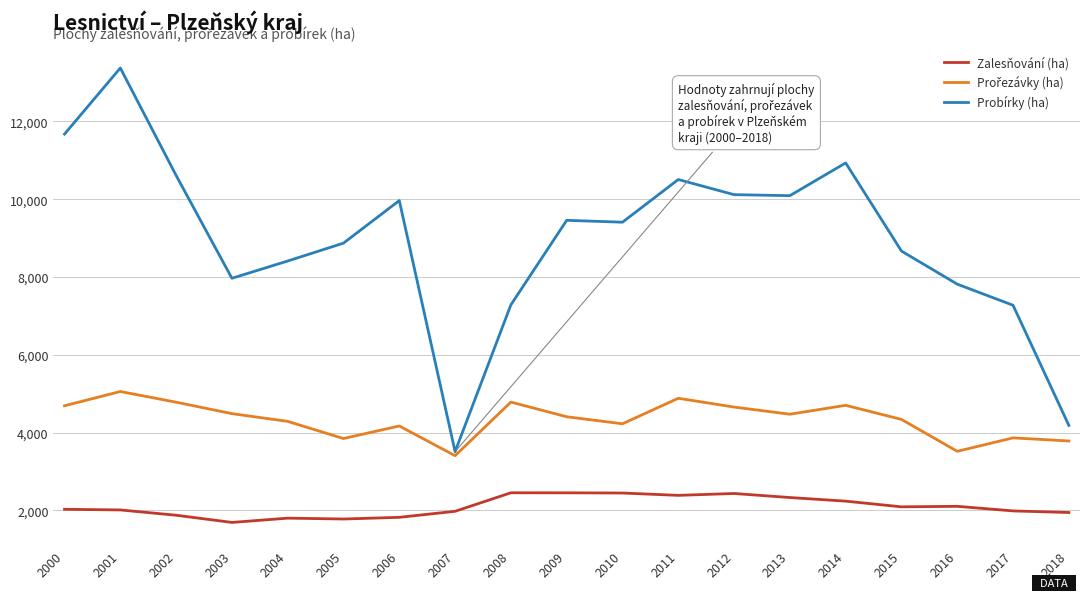

Is it true that Zalesňování (ha) equals 2540 at 2003?

False